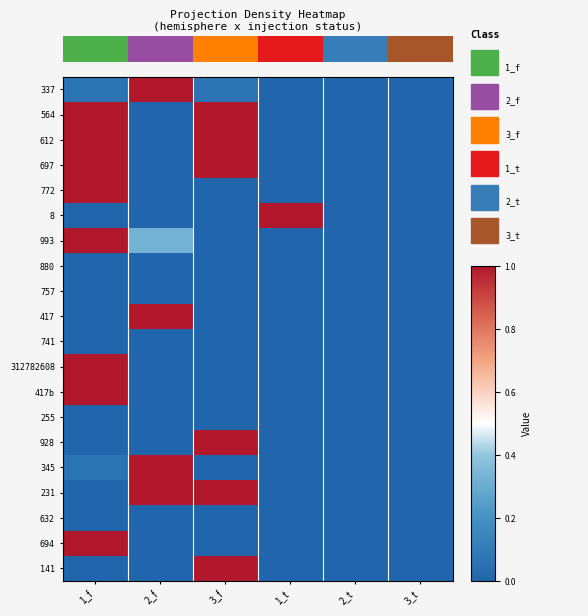

List the series in order of their peak value, highest first.

337, 564, 612, 697, 772, 8, 993, 417, 312782608, 417b, 928, 345, 231, 694, 141, 880, 757, 741, 255, 632